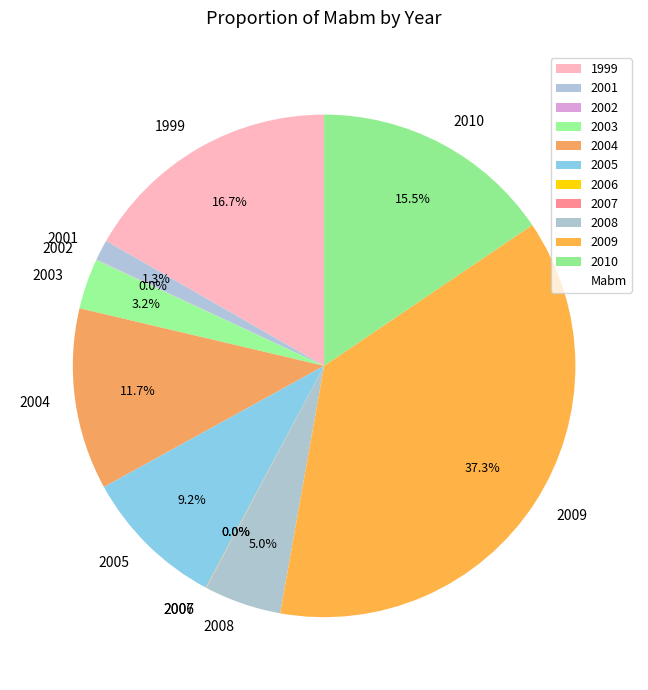

Does 2001 represent more than half of the total?

No